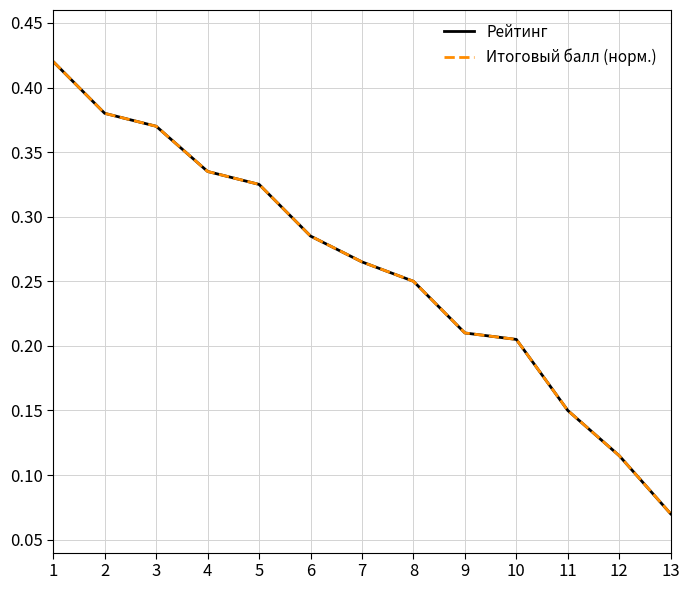

What is the maximum value shown in the chart?

0.4